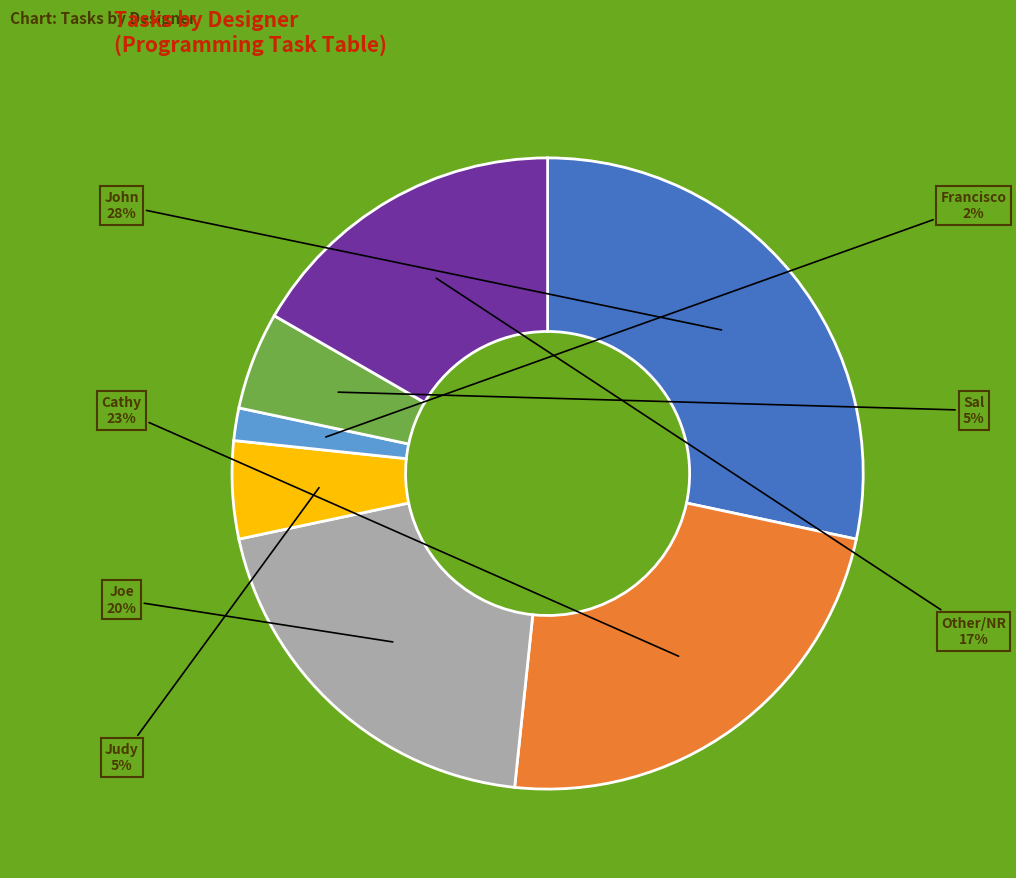

How many slices are in this pie chart?

7